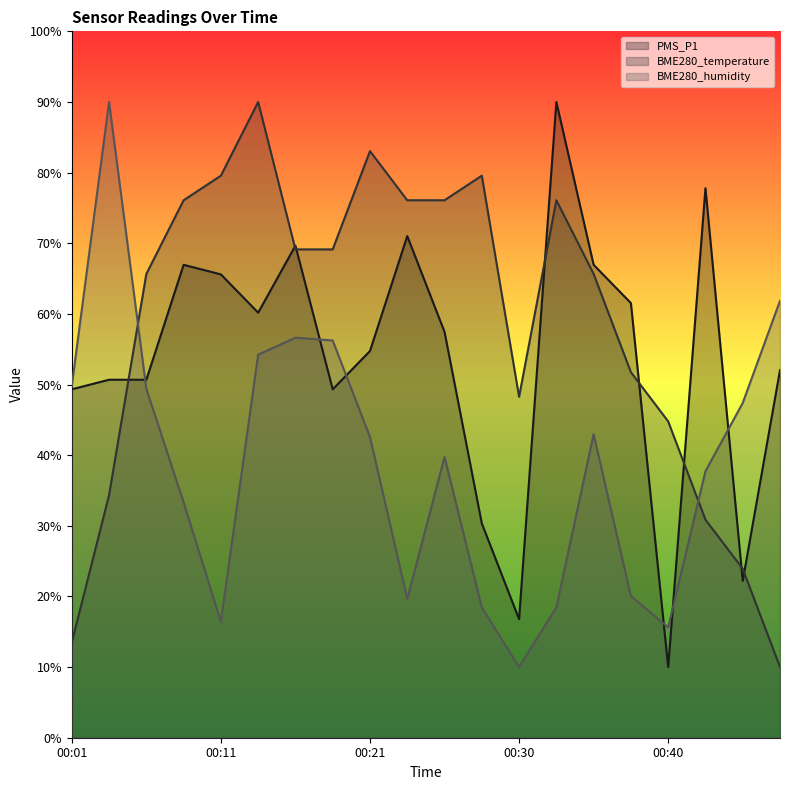

Is the value of BME280_humidity at 00:18 greater than the value of BME280_temperature at 00:11?

No